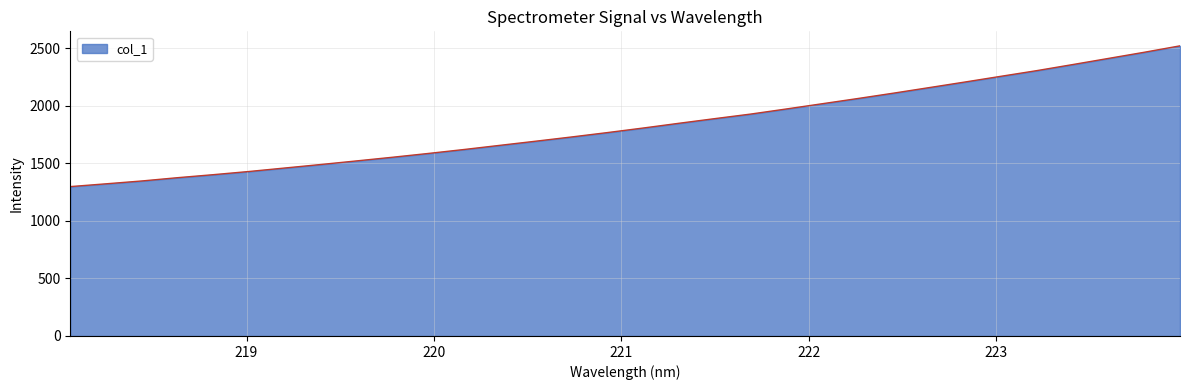

What is the smallest value displayed?

1297.0